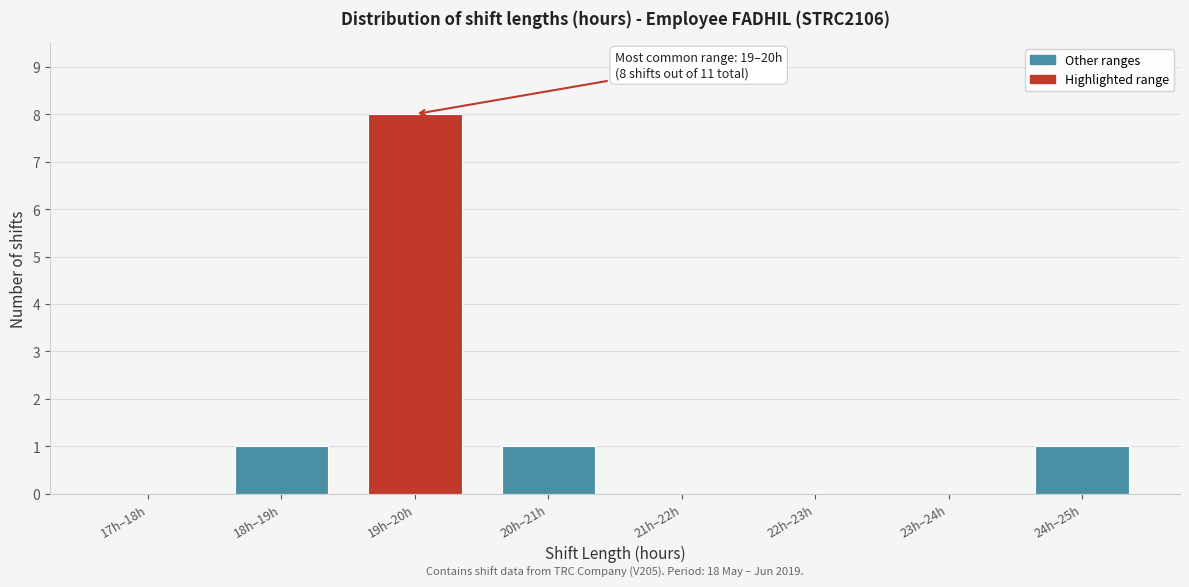

Reading right to left, what are all the values shown in this chart?

24h–25h=1	23h–24h=0	22h–23h=0	21h–22h=0	20h–21h=1	19h–20h=8	18h–19h=1	17h–18h=0